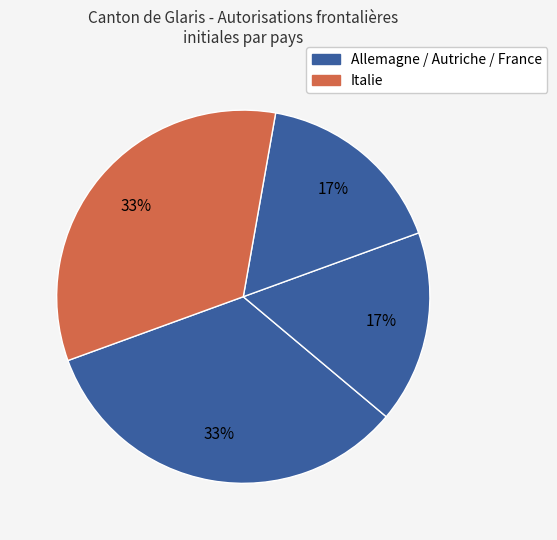

How many segments does this pie chart have?

4